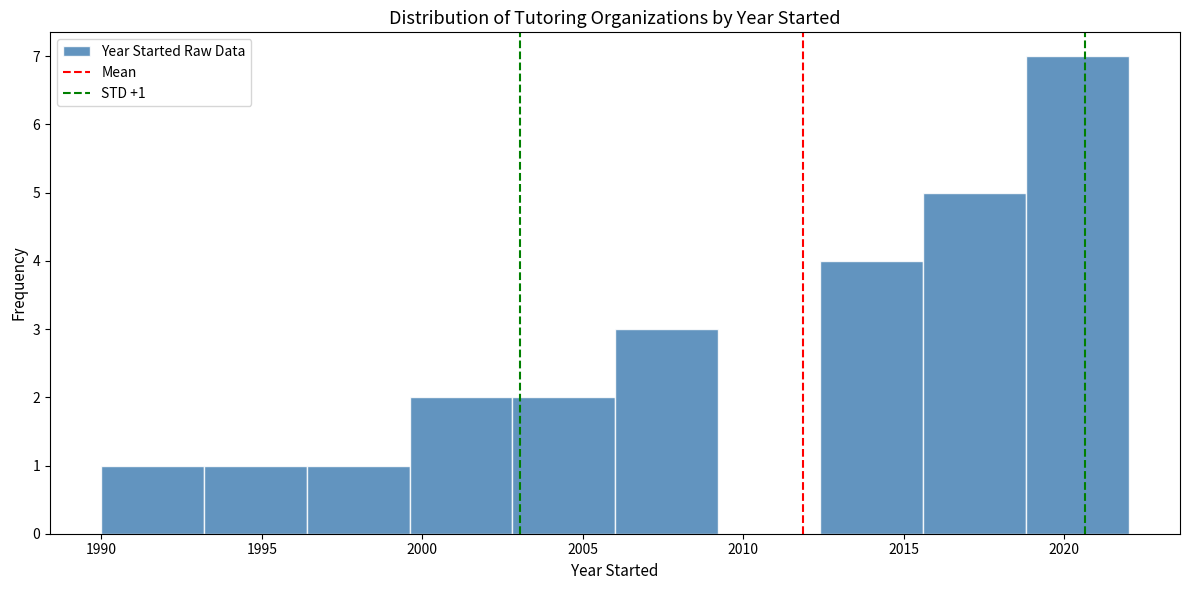

Which range on the x-axis has the tallest bar?

2018.8 to 2022.0